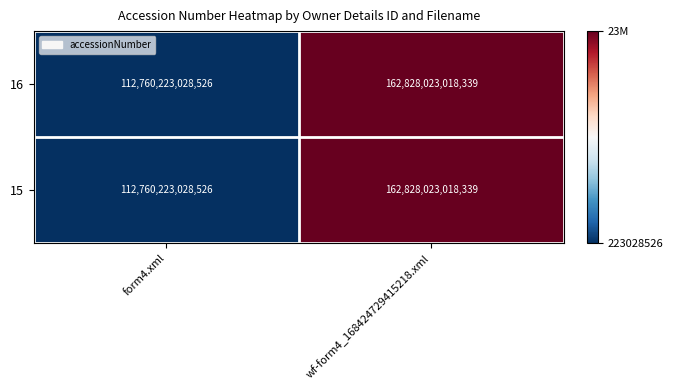

The value of 15 at wf-form4_168424729415218.xml is 162828023018339. True or false?

True